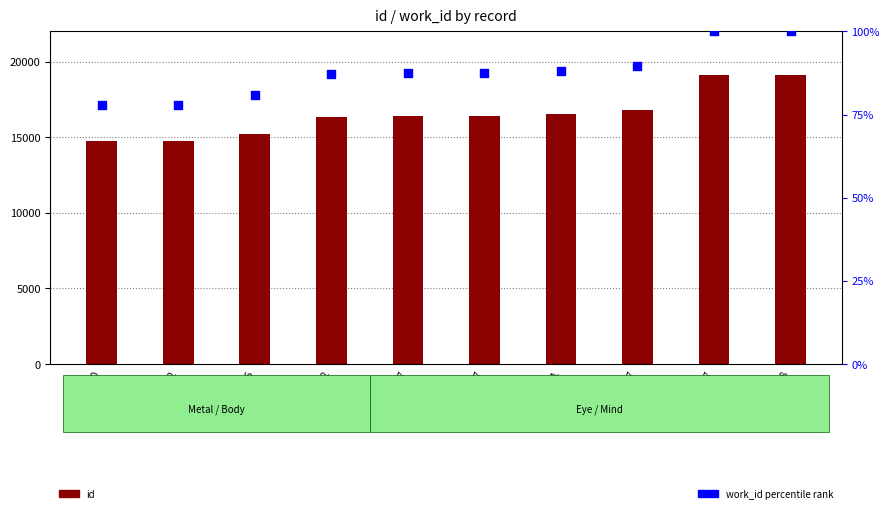

At how many categories does at least one series exceed 8875?

10